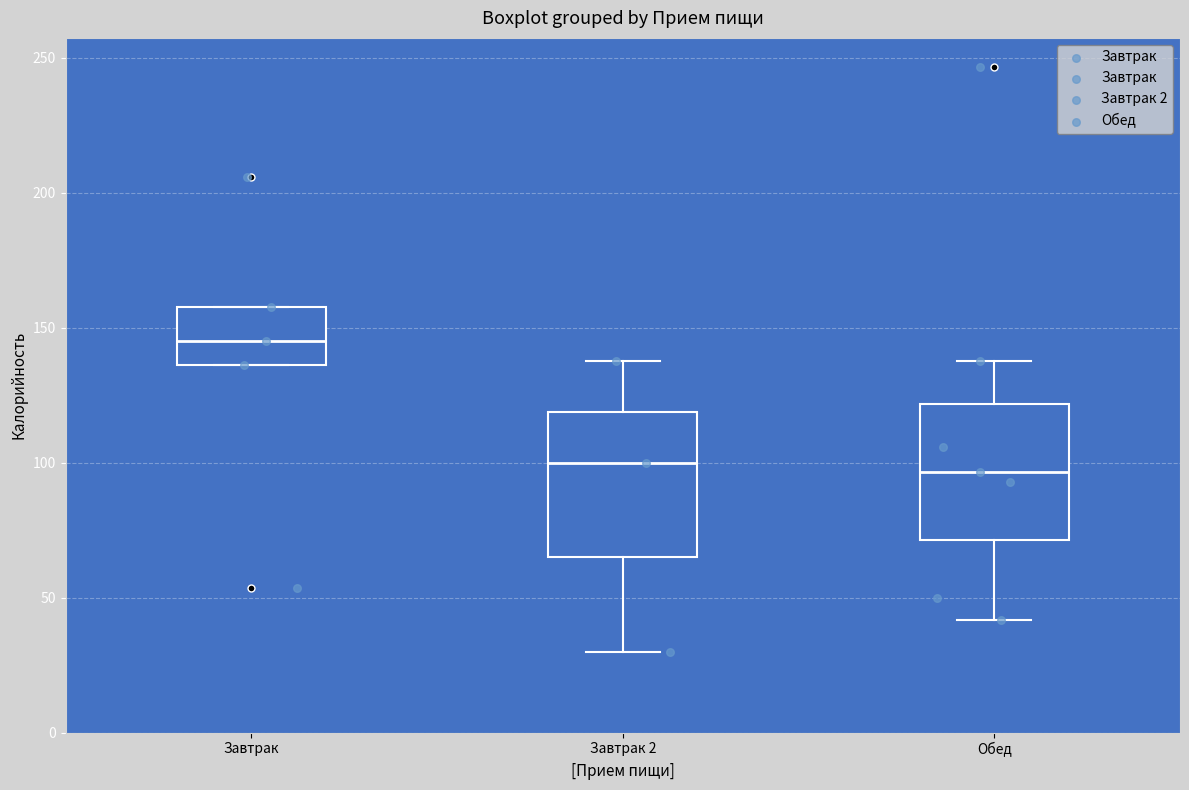

Where is the lower edge of the box for Завтрак 2 on the y-axis? The values are not printed on the chart, so give them approximately, as read against the axis.

65